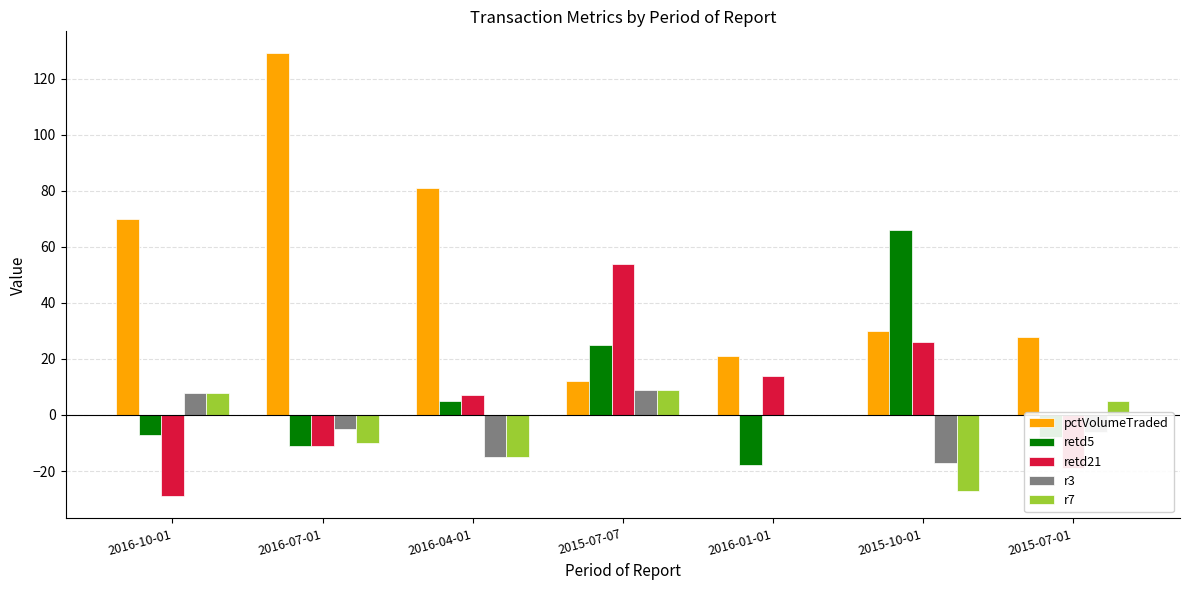

At which category is the sum across all series the highest?

2015-07-07